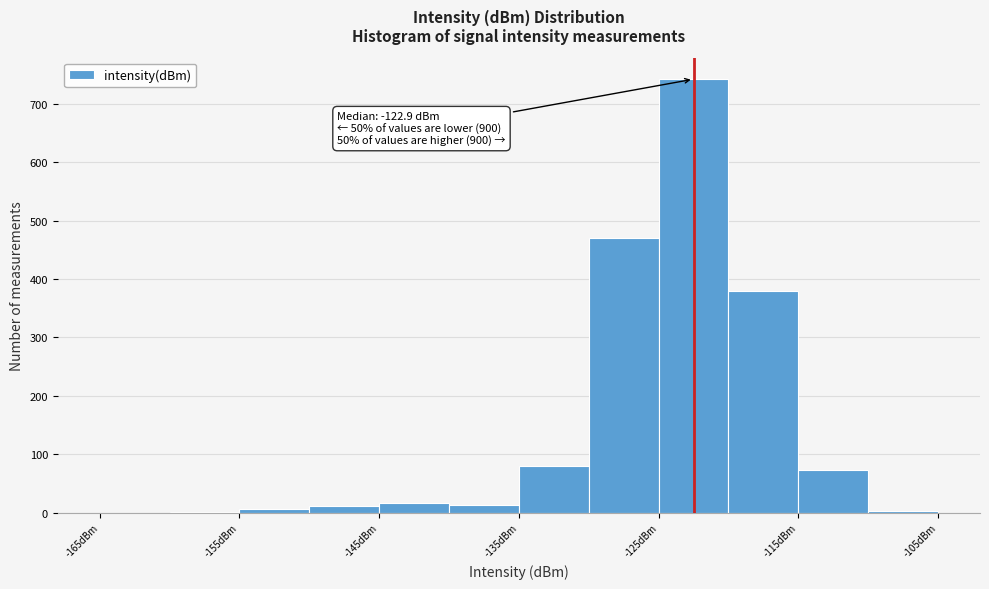

Over which range of the x-axis is the bar tallest?

-125 to -120